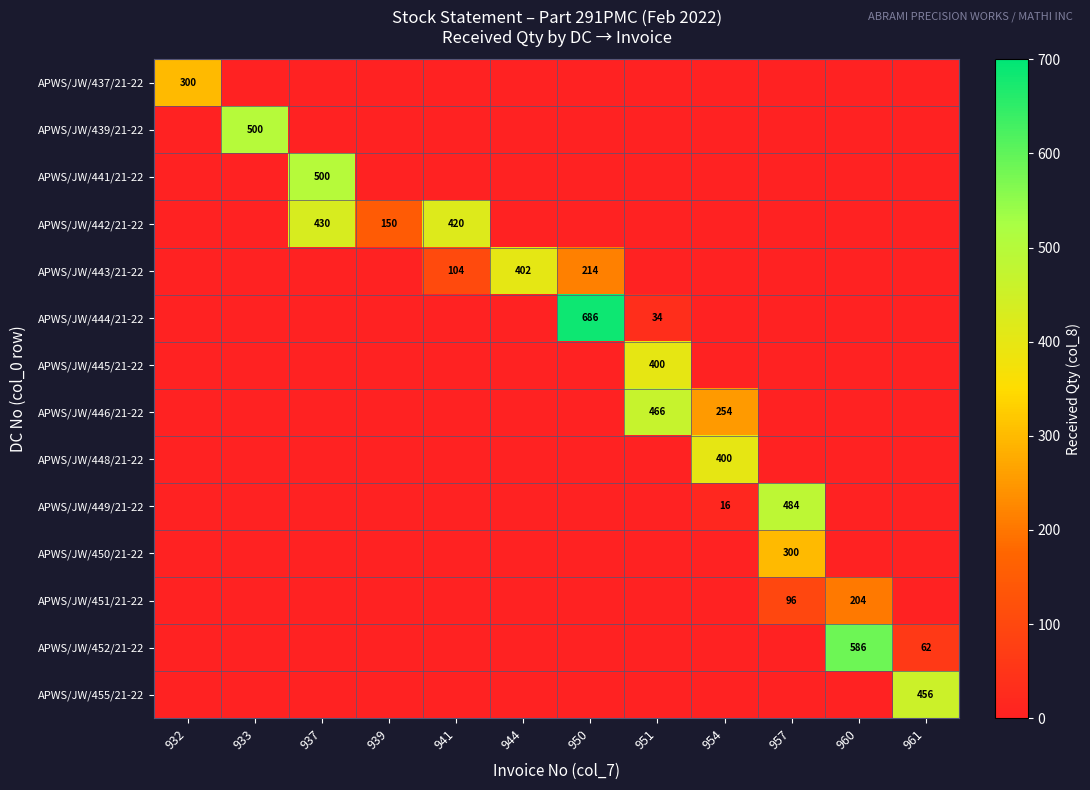

The value of APWS/JW/441/21-22 at 937 is 500. True or false?

True